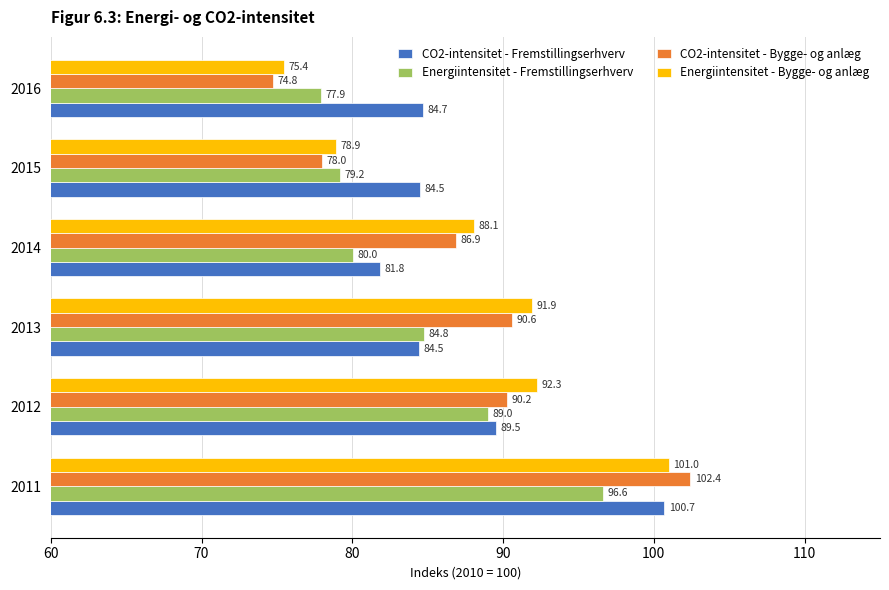

How many values in the Energiintensitet - Fremstillingserhverv series are below 84?

3